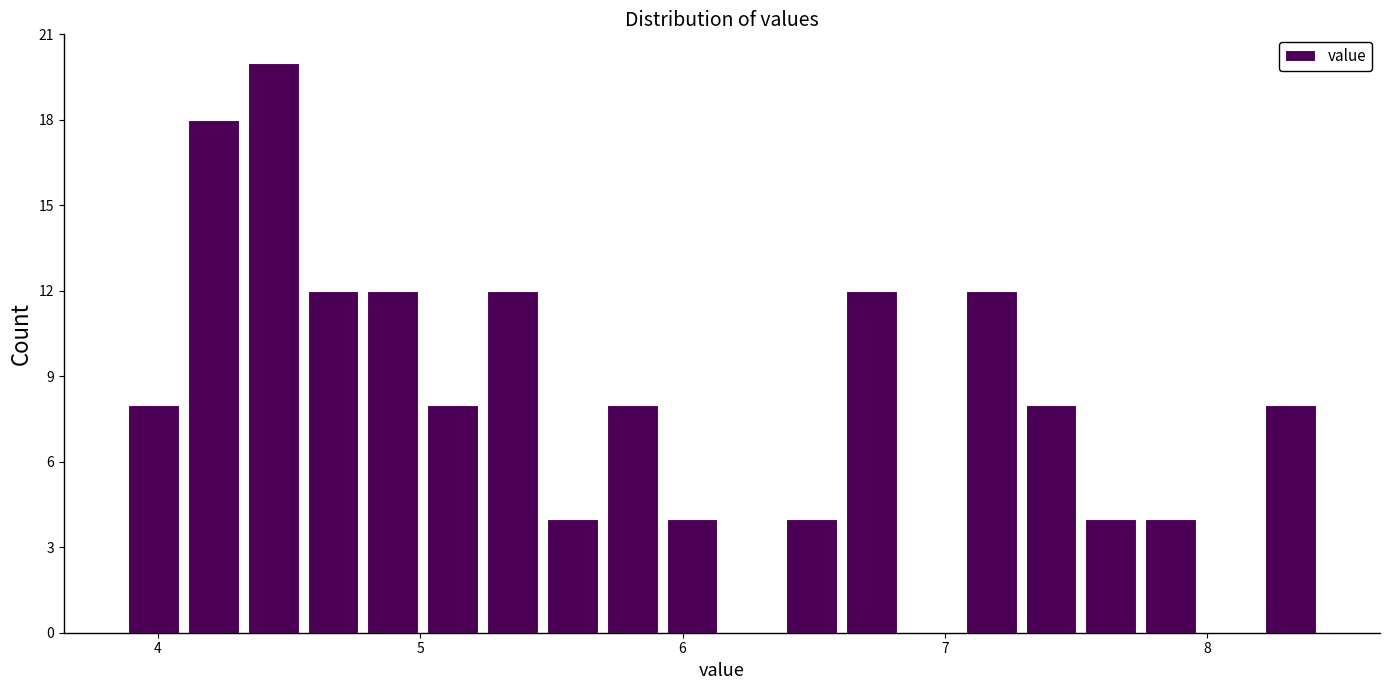

Read against the x-axis, roughly where is the centre of the tallest bar?

4.4